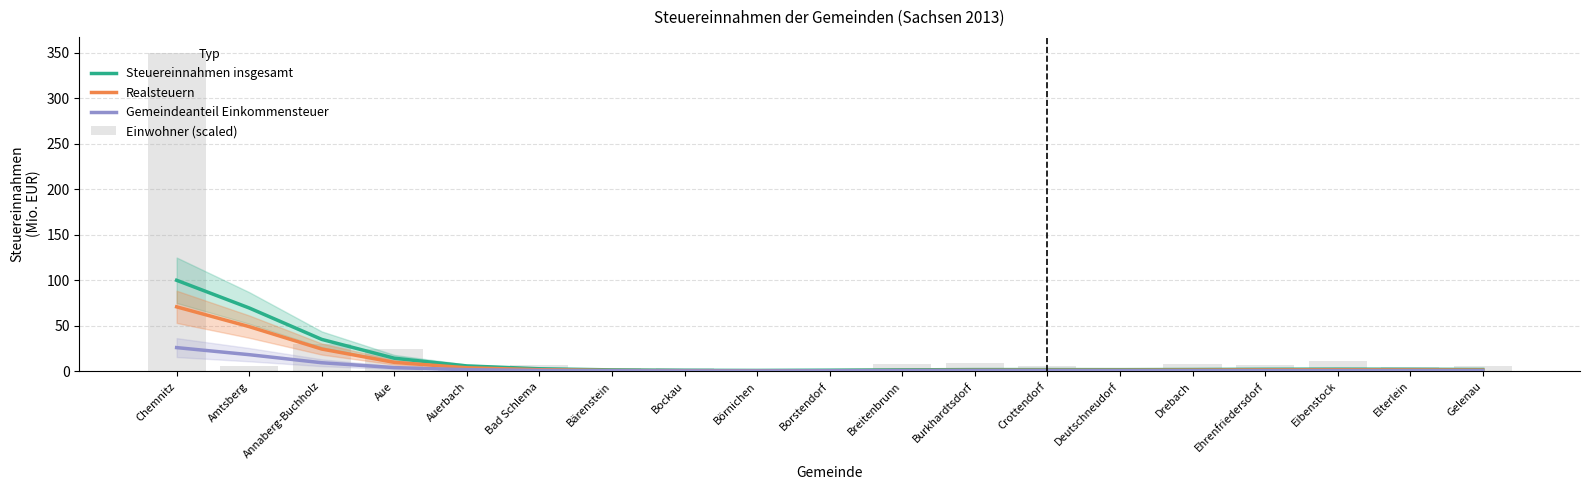

How many categories are shown in the chart?

19